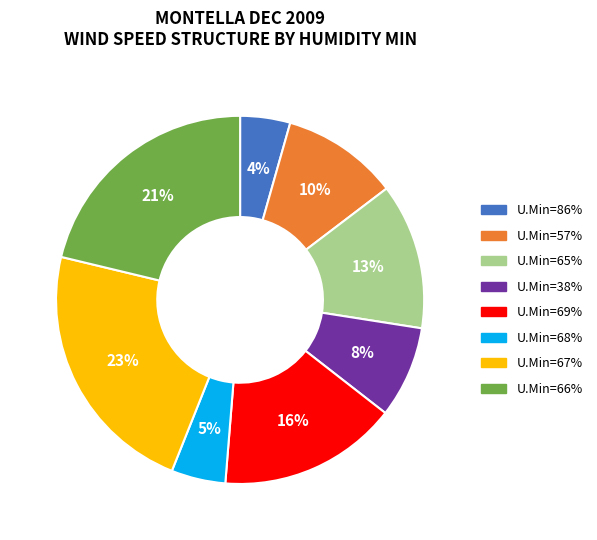

How many slices are in this pie chart?

8